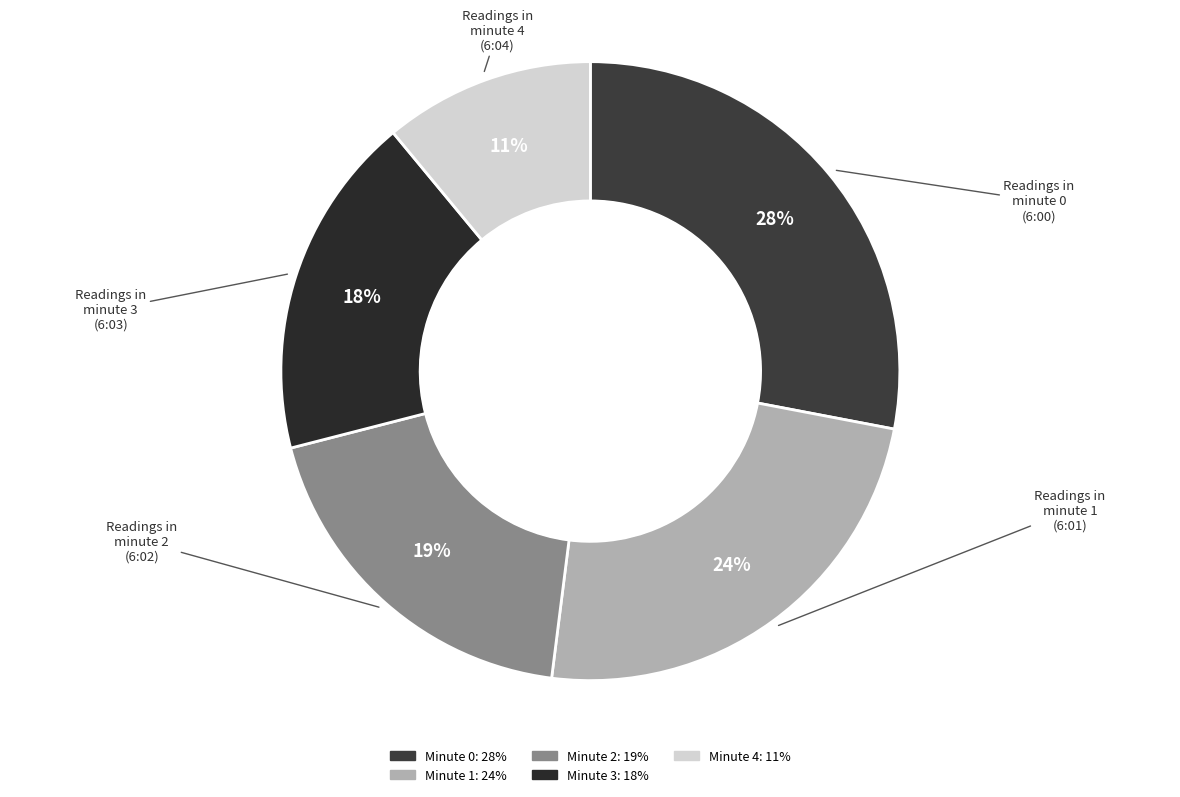

Does any single category account for the majority?

No